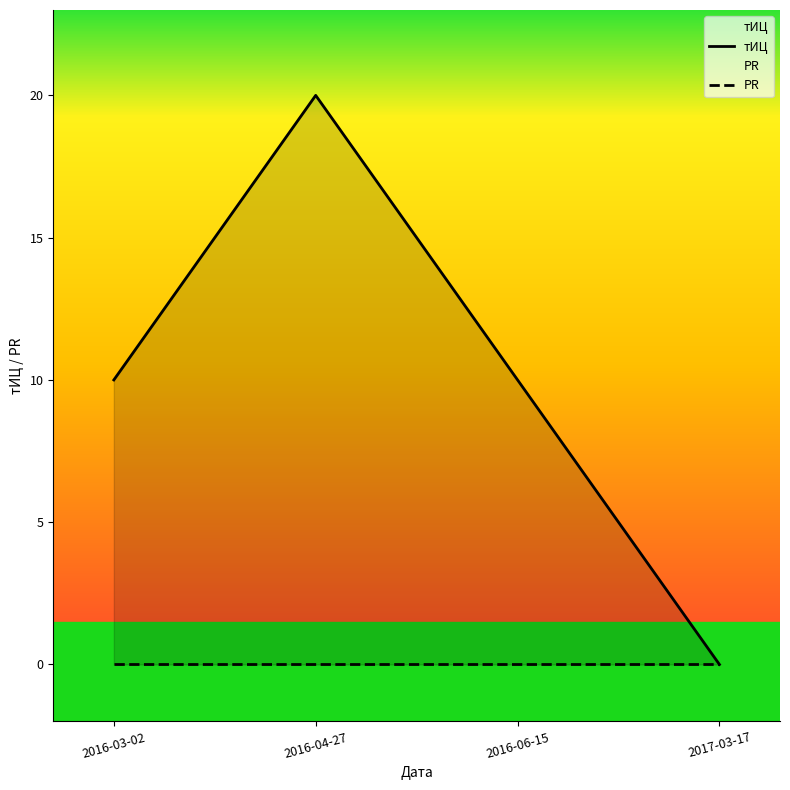

Between 2016-04-27 and 2016-06-15, which series saw the biggest shift?

тИЦ